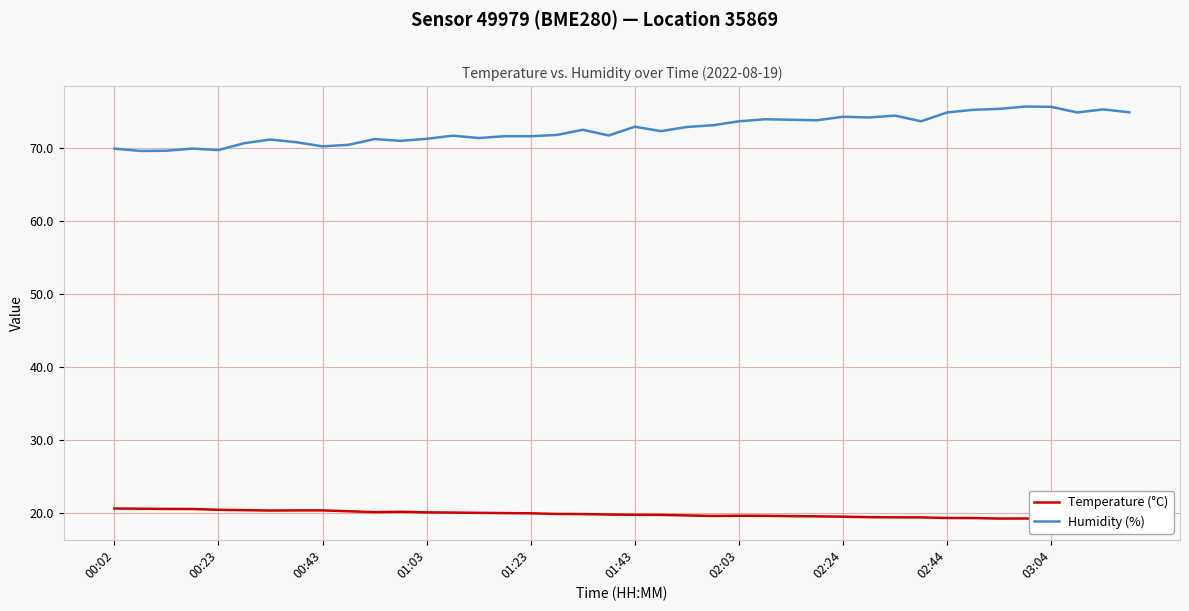

How many interior local valleys does the Humidity (%) series have?

11